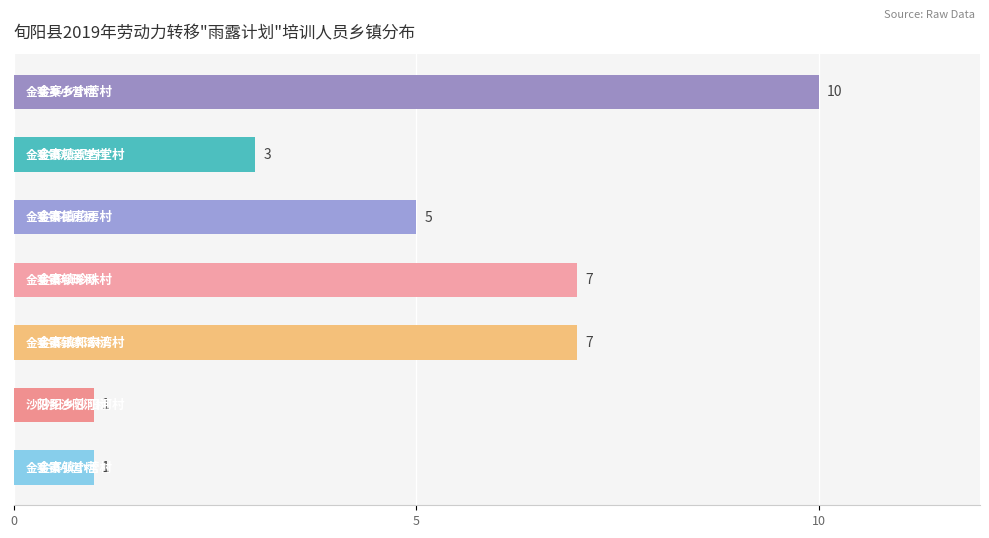

What is the average value?

5